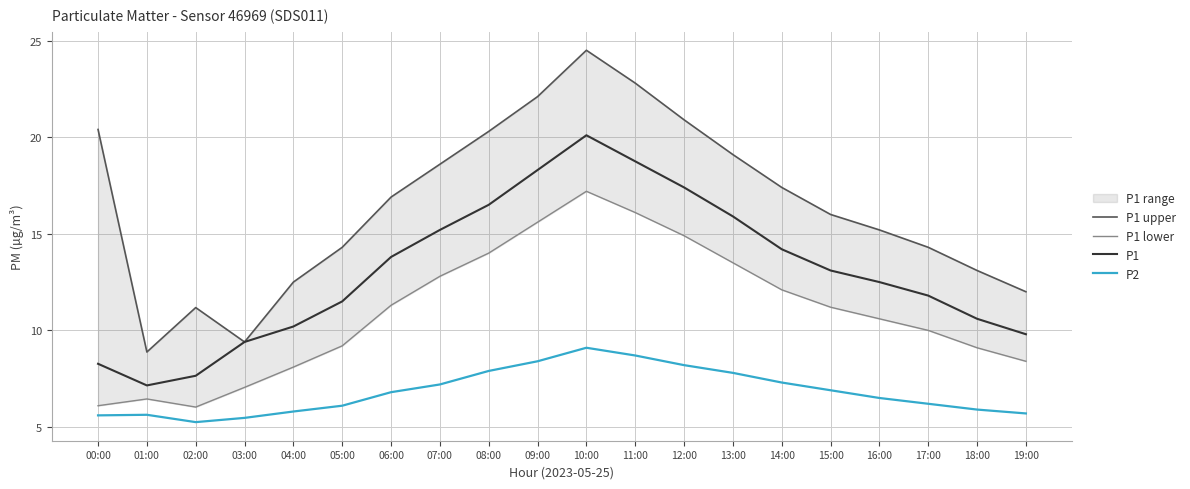

What position from the left is 17:00?

18